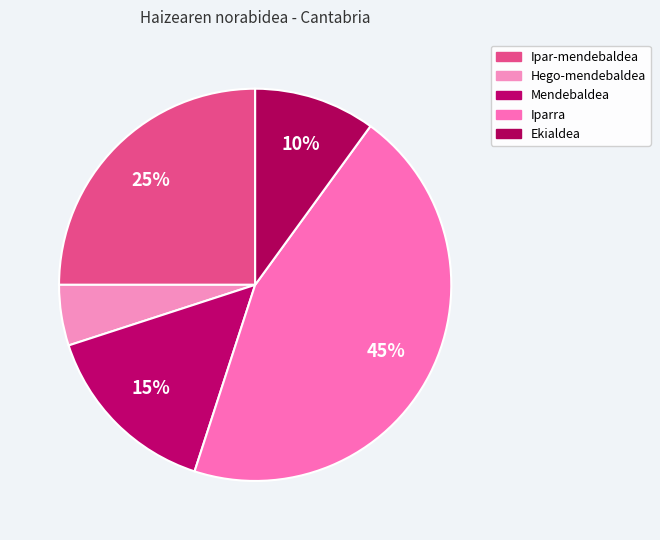

How many segments does this pie chart have?

5